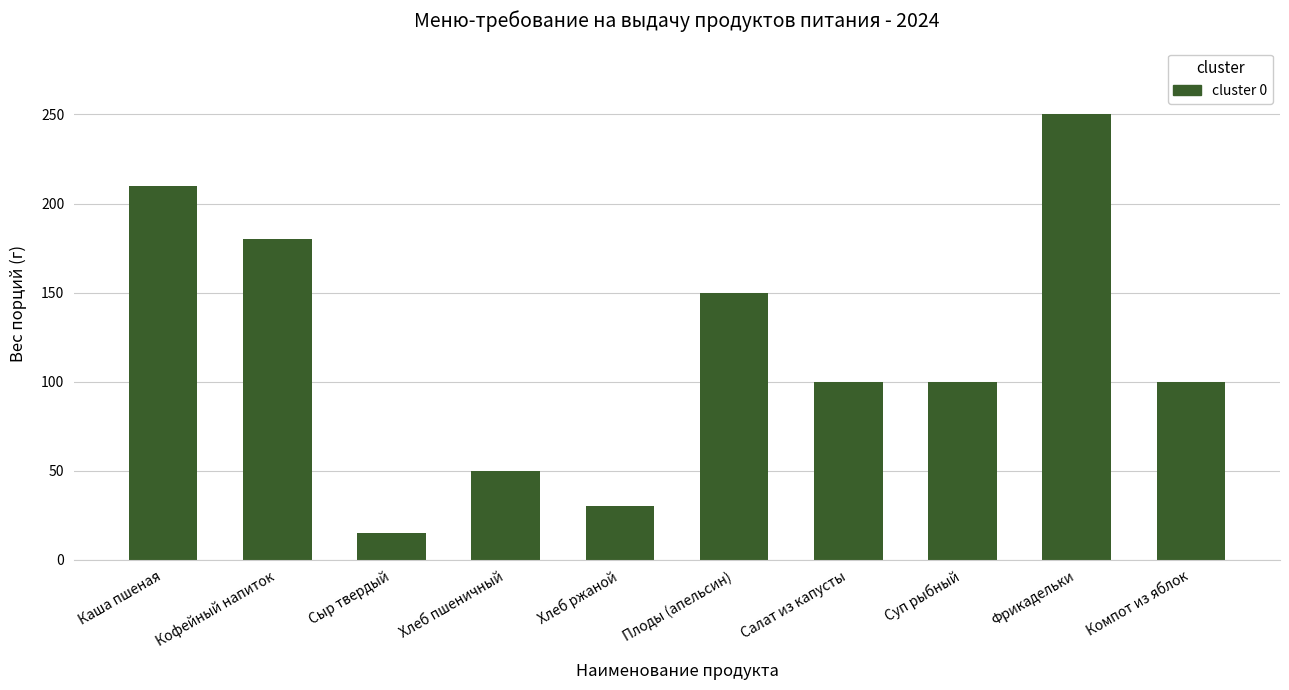

Between Хлеб ржаной and Фрикадельки, which is larger?

Фрикадельки